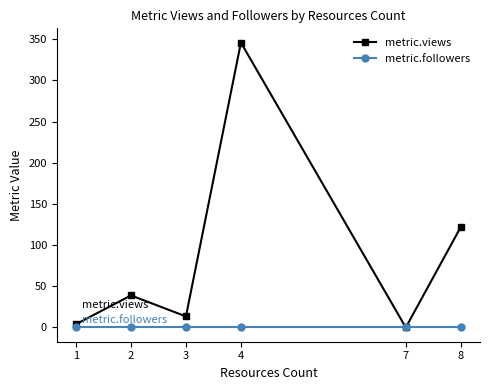

What is the total value across all series at 1?

4.0